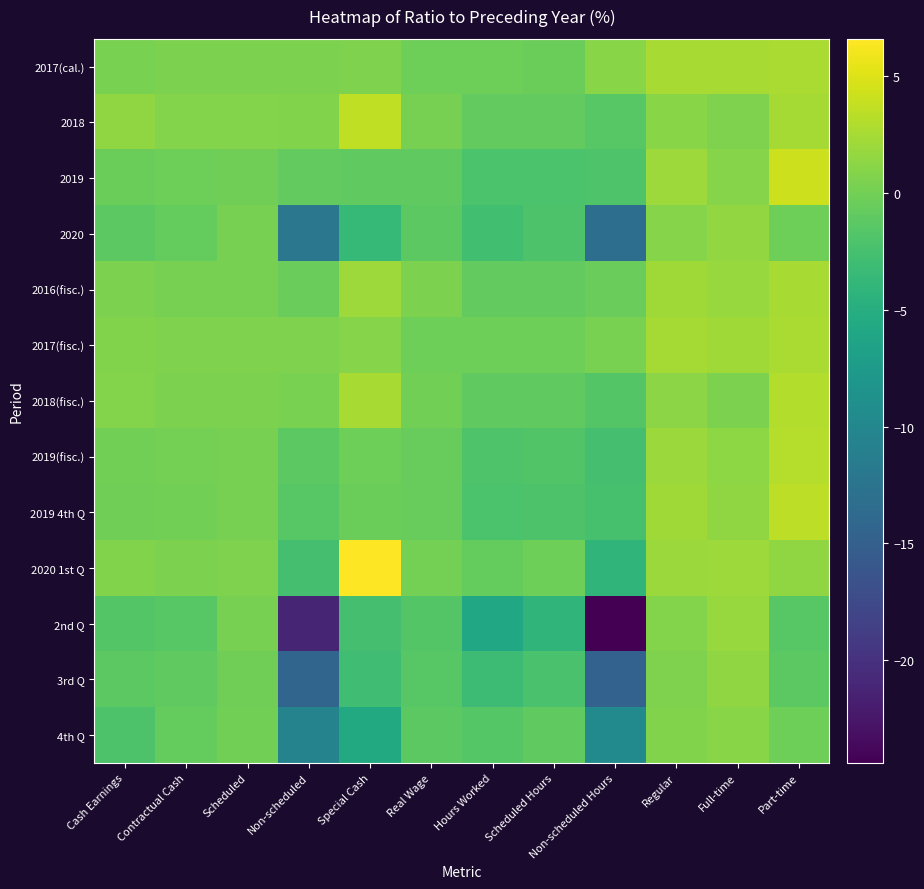

Reading right to left, transcribe all the data shown in this chart.

2017(cal.): Part-time=2.7	Full-time=2.5	Regular=2.5	Non-scheduled Hours=1.1	Scheduled Hours=-0.4	Hours Worked=-0.2	Real Wage=-0.2	Special Cash=0.6	Non-scheduled=0.5	Scheduled=0.5	Contractual Cash=0.5	Cash Earnings=0.4
2018: Part-time=2.4	Full-time=0.6	Regular=1.1	Non-scheduled Hours=-1.5	Scheduled Hours=-0.8	Hours Worked=-0.8	Real Wage=0.2	Special Cash=3.6	Non-scheduled=0.7	Scheduled=0.8	Contractual Cash=0.9	Cash Earnings=1.4
2019: Part-time=4.2	Full-time=1.0	Regular=2.0	Non-scheduled Hours=-1.9	Scheduled Hours=-2.2	Hours Worked=-2.2	Real Wage=-1.0	Special Cash=-1.0	Non-scheduled=-0.8	Scheduled=-0.1	Contractual Cash=-0.2	Cash Earnings=-0.4
2020: Part-time=-0.3	Full-time=1.6	Regular=1.0	Non-scheduled Hours=-13.2	Scheduled Hours=-2.0	Hours Worked=-2.8	Real Wage=-1.2	Special Cash=-3.6	Non-scheduled=-12.1	Scheduled=0.2	Contractual Cash=-0.7	Cash Earnings=-1.2
2016(fisc.): Part-time=2.6	Full-time=1.8	Regular=2.2	Non-scheduled Hours=-0.5	Scheduled Hours=-0.9	Hours Worked=-0.8	Real Wage=0.5	Special Cash=2.0	Non-scheduled=-0.5	Scheduled=0.3	Contractual Cash=0.2	Cash Earnings=0.5
2017(fisc.): Part-time=2.7	Full-time=2.2	Regular=2.4	Non-scheduled Hours=0.4	Scheduled Hours=-0.3	Hours Worked=-0.2	Real Wage=-0.2	Special Cash=1.0	Non-scheduled=0.6	Scheduled=0.6	Contractual Cash=0.6	Cash Earnings=0.7
2018(fisc.): Part-time=3.0	Full-time=0.5	Regular=1.2	Non-scheduled Hours=-1.7	Scheduled Hours=-1.0	Hours Worked=-1.0	Real Wage=0.0	Special Cash=2.5	Non-scheduled=0.4	Scheduled=0.5	Contractual Cash=0.5	Cash Earnings=0.9
2019(fisc.): Part-time=3.2	Full-time=1.3	Regular=1.9	Non-scheduled Hours=-2.5	Scheduled Hours=-1.8	Hours Worked=-1.9	Real Wage=-0.6	Special Cash=-0.2	Non-scheduled=-1.2	Scheduled=0.2	Contractual Cash=0.1	Cash Earnings=0.0
2019 4th Q: Part-time=3.5	Full-time=1.5	Regular=2.2	Non-scheduled Hours=-2.4	Scheduled Hours=-2.1	Hours Worked=-2.2	Real Wage=-0.6	Special Cash=-0.4	Non-scheduled=-1.5	Scheduled=0.2	Contractual Cash=0.0	Cash Earnings=-0.1
2020 1st Q: Part-time=1.5	Full-time=2.0	Regular=1.9	Non-scheduled Hours=-4.1	Scheduled Hours=-0.3	Hours Worked=-0.7	Real Wage=0.1	Special Cash=6.6	Non-scheduled=-2.5	Scheduled=0.6	Contractual Cash=0.5	Cash Earnings=0.7
2nd Q: Part-time=-1.4	Full-time=1.8	Regular=0.9	Non-scheduled Hours=-24.4	Scheduled Hours=-4.1	Hours Worked=-5.8	Real Wage=-1.7	Special Cash=-2.6	Non-scheduled=-21.2	Scheduled=0.2	Contractual Cash=-1.5	Cash Earnings=-1.7
3rd Q: Part-time=-1.2	Full-time=1.4	Regular=0.6	Non-scheduled Hours=-14.6	Scheduled Hours=-2.3	Hours Worked=-3.1	Real Wage=-1.5	Special Cash=-2.9	Non-scheduled=-14.3	Scheduled=-0.1	Contractual Cash=-1.0	Cash Earnings=-1.2
4th Q: Part-time=-0.2	Full-time=1.1	Regular=0.7	Non-scheduled Hours=-9.6	Scheduled Hours=-1.0	Hours Worked=-1.6	Real Wage=-1.2	Special Cash=-5.6	Non-scheduled=-10.5	Scheduled=0.0	Contractual Cash=-0.7	Cash Earnings=-2.1